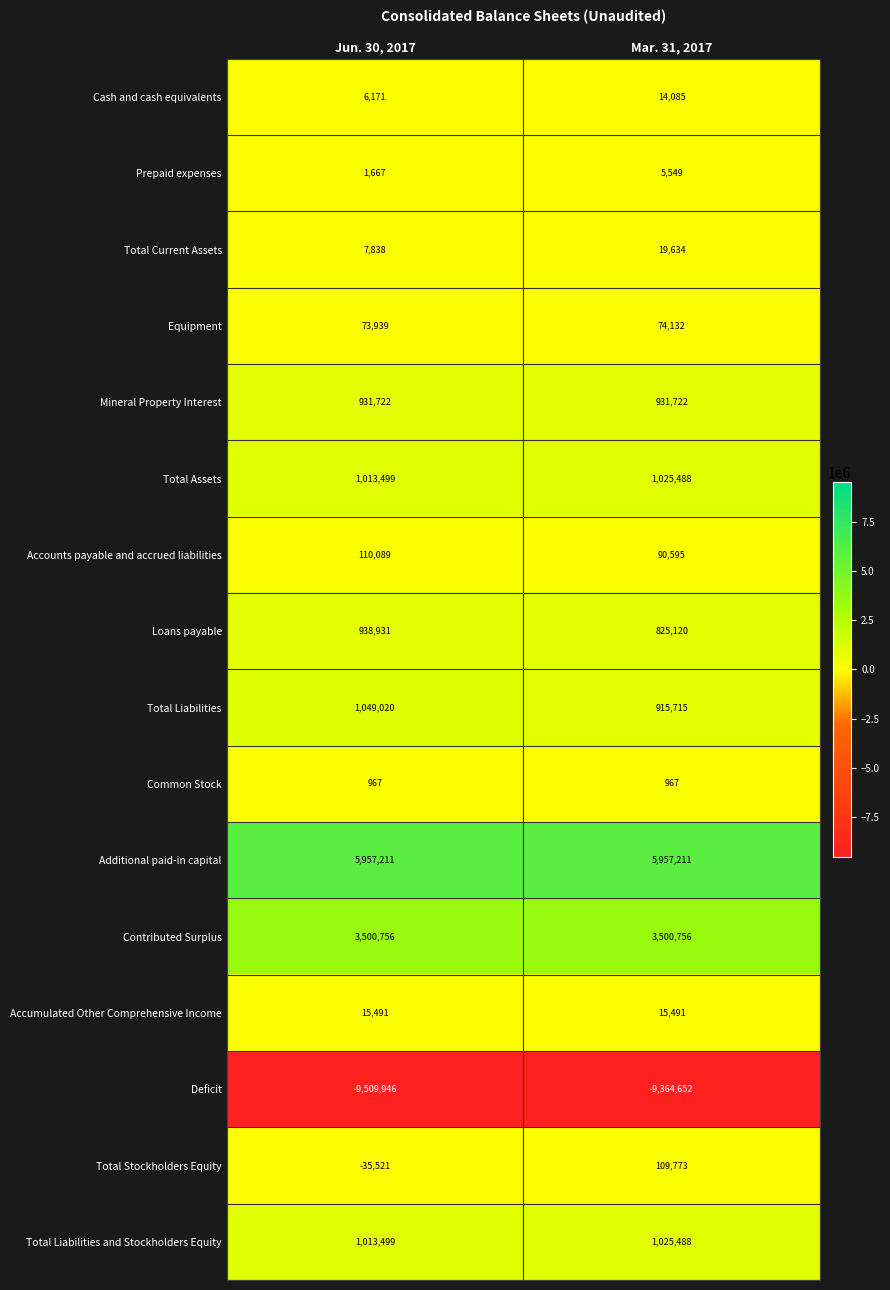

True or false: Common Stock has a value of 1629 at Jun. 30, 2017.

False